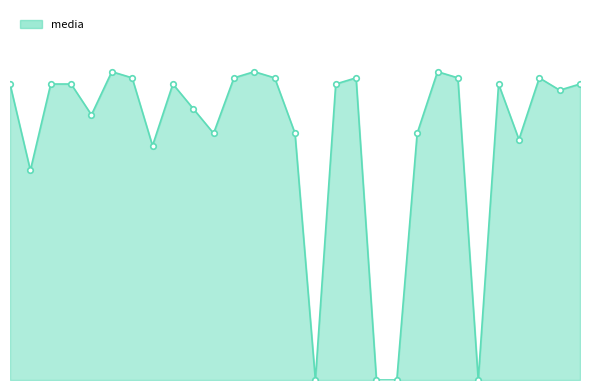

List the labels in order of value, largest first.

6, 13, 22, 7, 12, 14, 18, 23, 27, 1, 3, 4, 9, 17, 25, 29, 28, 10, 5, 11, 15, 21, 26, 8, 2, 16, 19, 20, 24